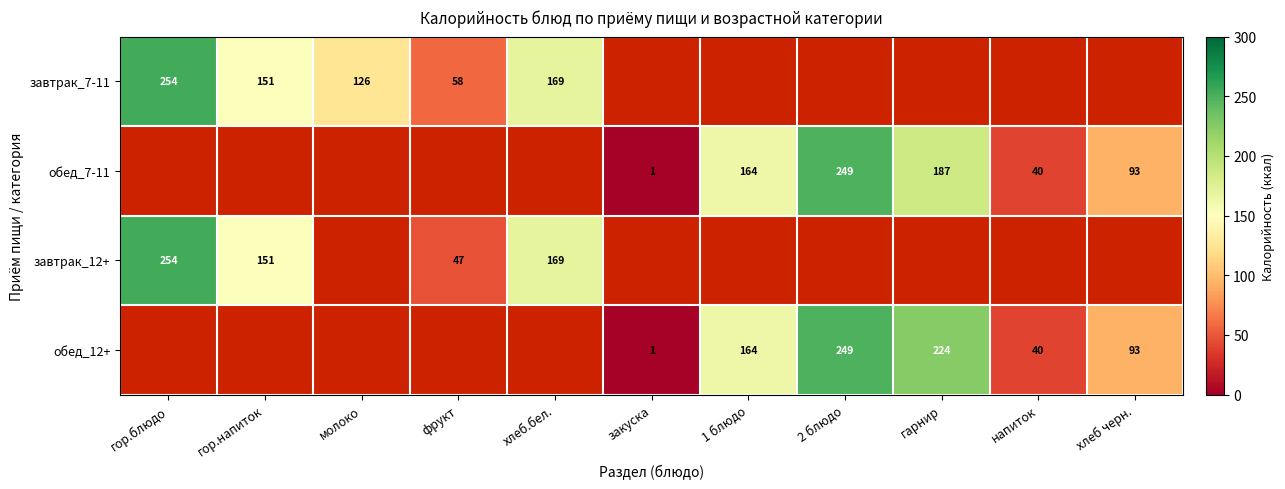

Is the value of обед_12+ at напиток greater than the value of обед_7-11 at 2 блюдо?

No